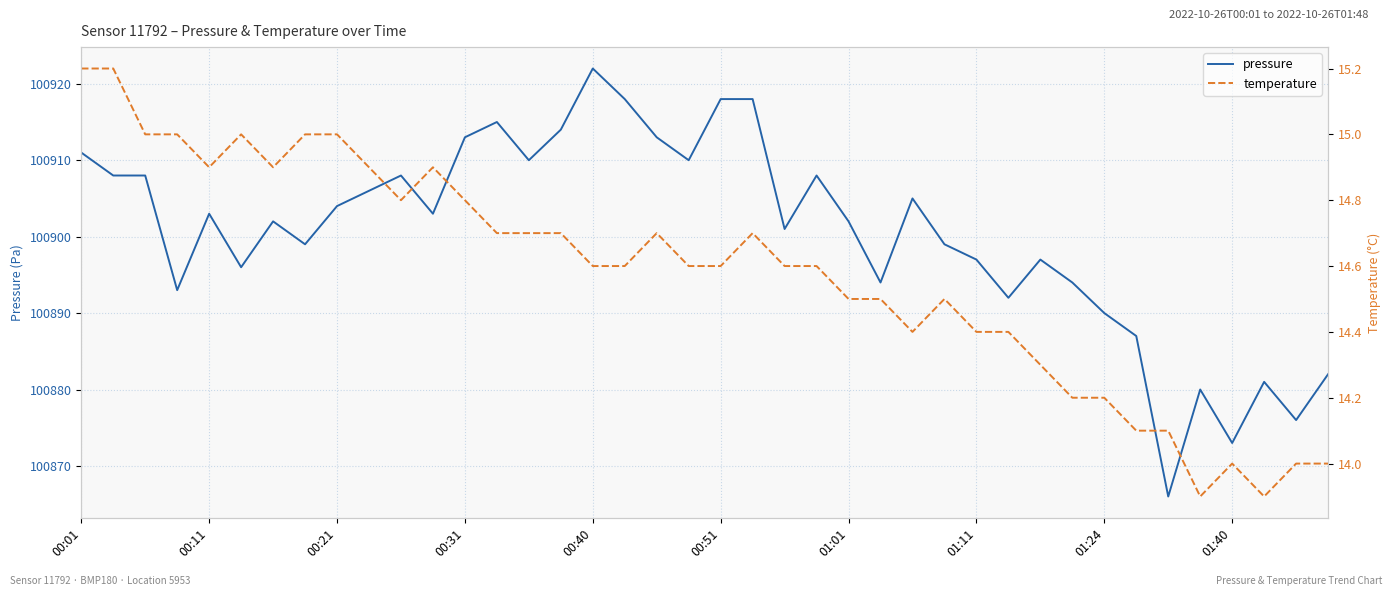

What is the highest value of the pressure series?

100922